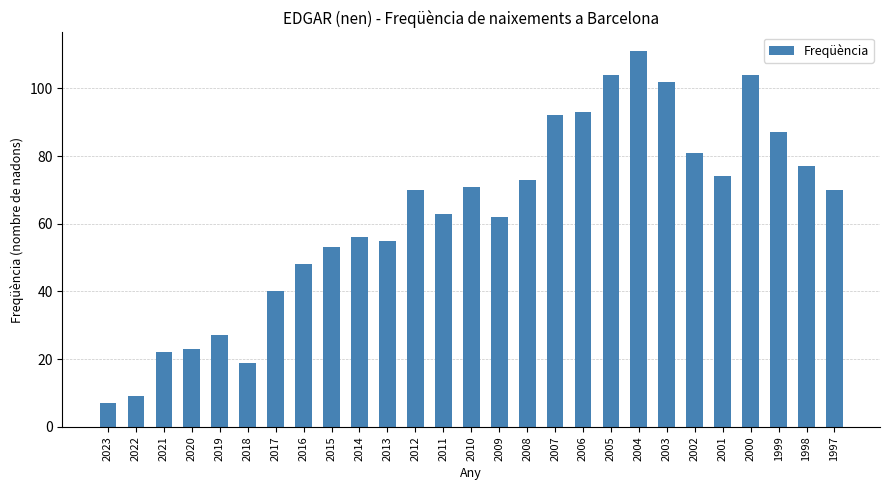

What is the value of the 4th bar from the left?

23